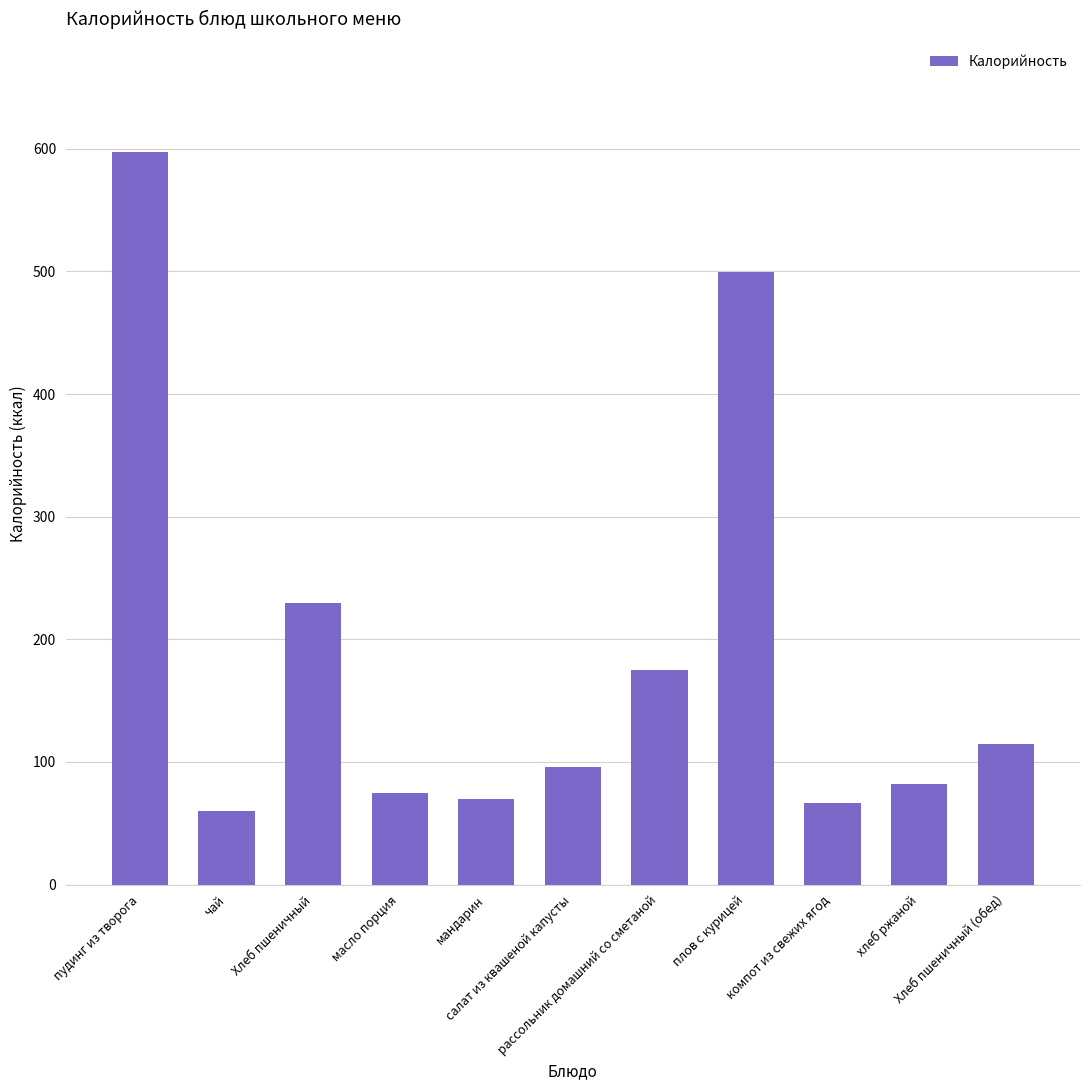

How many distinct data groups are displayed?

1